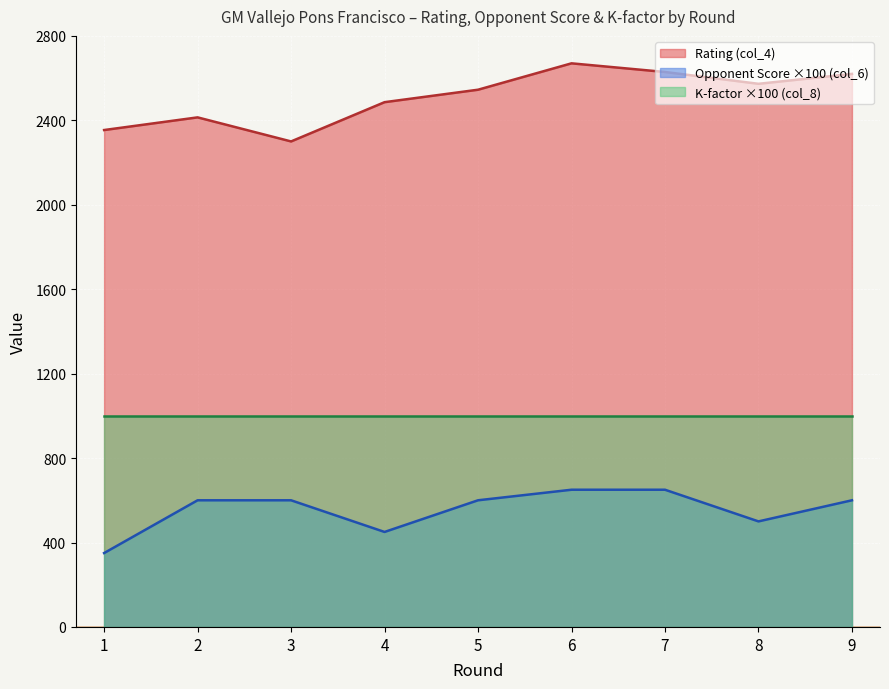

What is the spread (max minus min) of values at 8?

2073